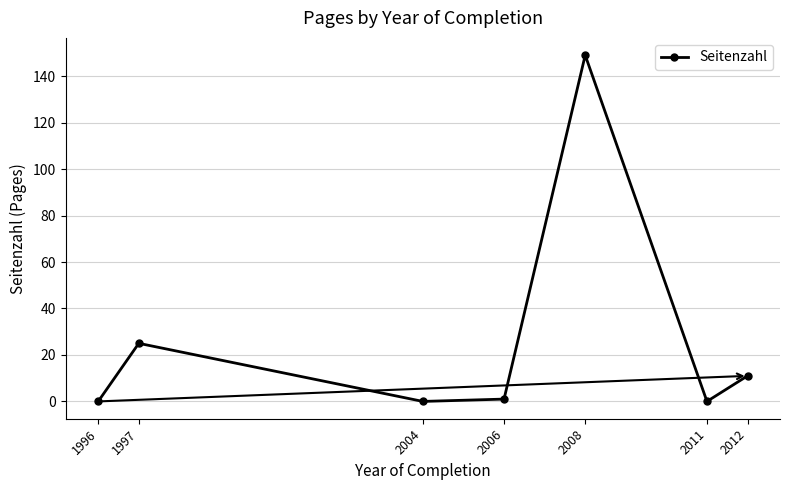

How many values are below 1?

3